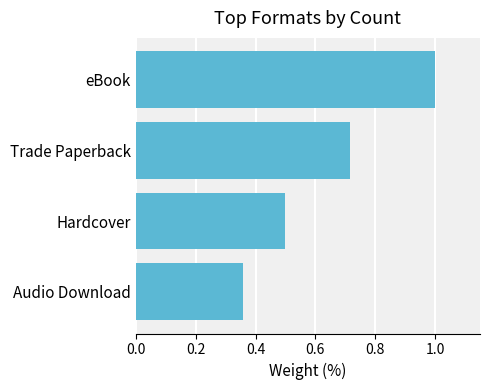

What is the average value?

0.6